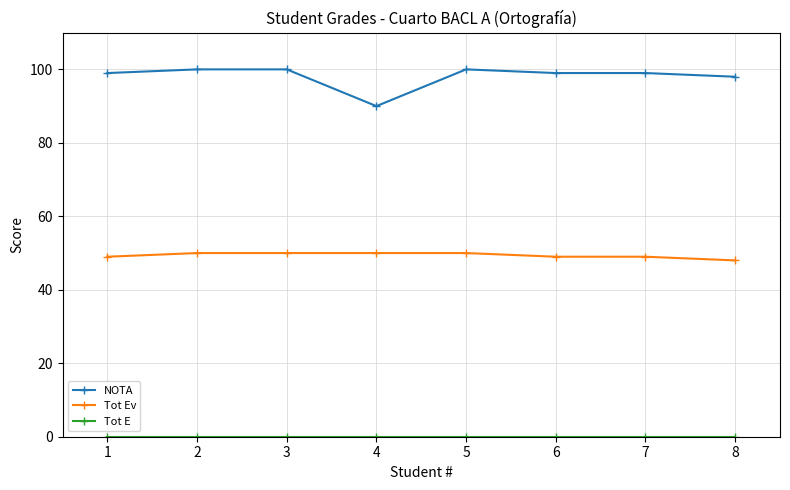

What is the spread (max minus min) of values at 5?

100